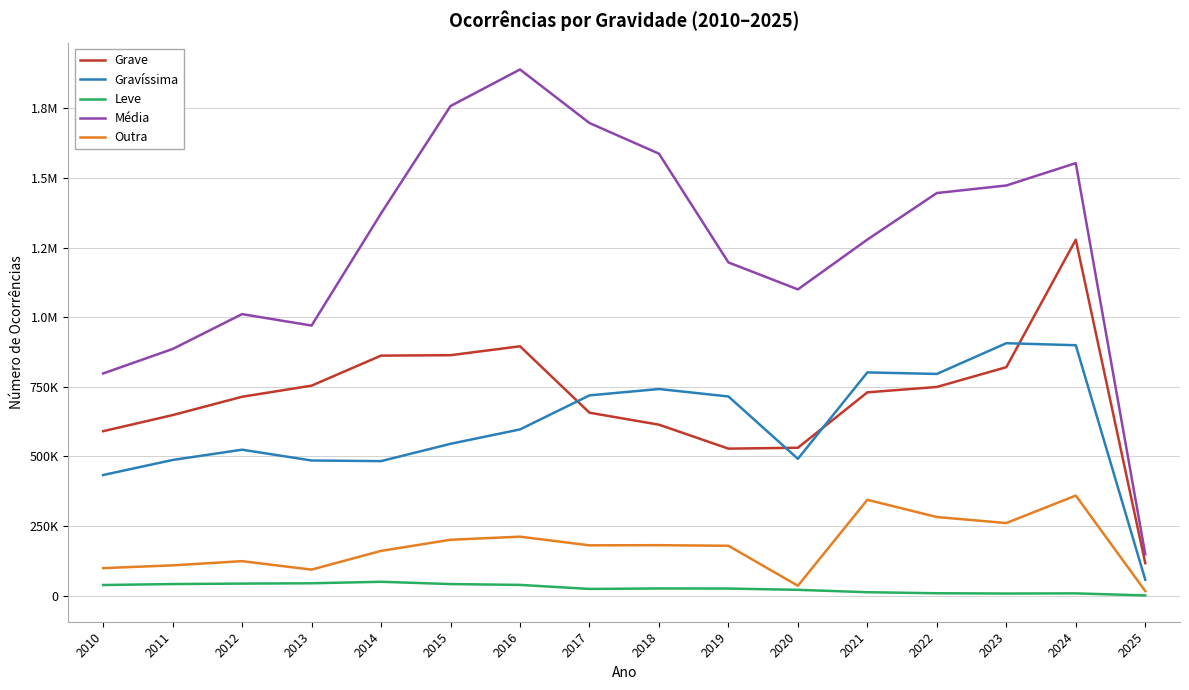

At which category does Leve reach its first local valley?

2017